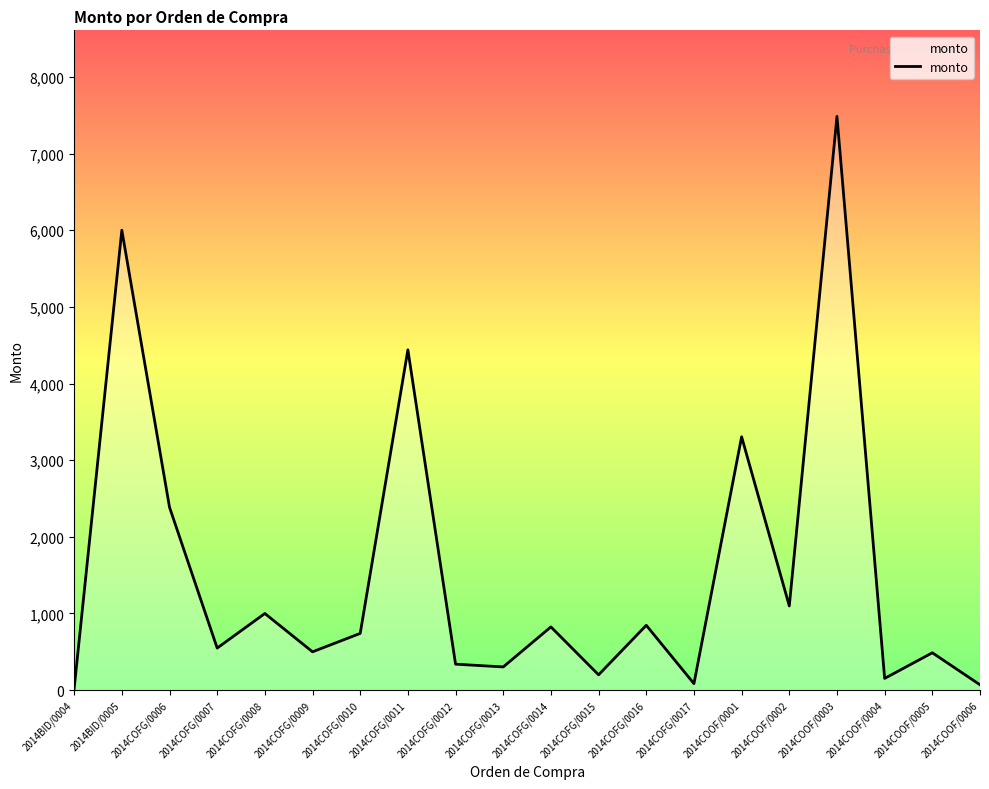

What is the change in value from 2014BID/0005 to 2014COOF/0005?

-5512.8